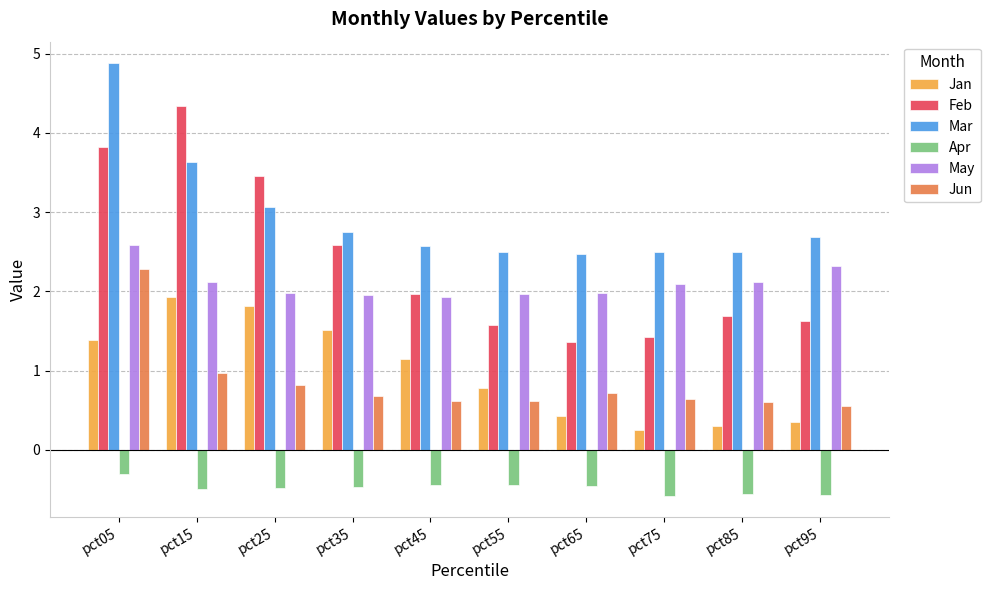

What is the highest value of the Apr series?

-0.3